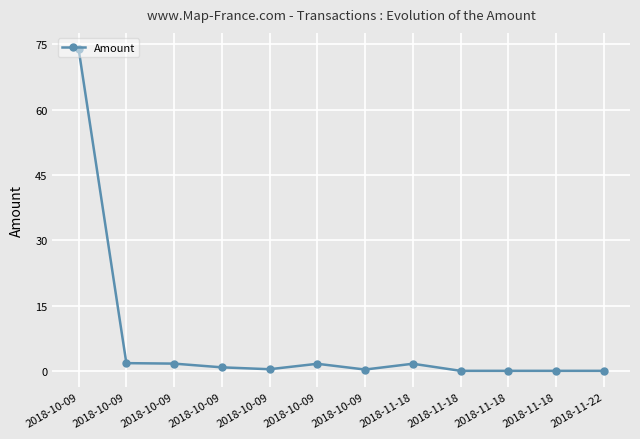

What is the greatest value displayed?

74.0